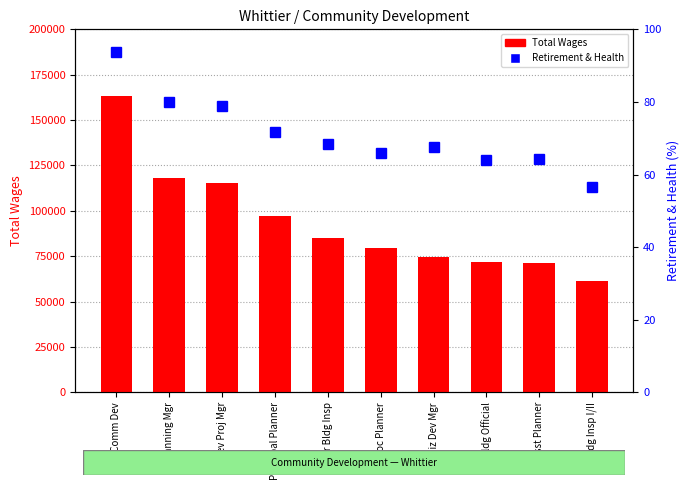

Rank the series by their average value, from lowest to highest.

Total Retirement & Health Contribution, Total Wages